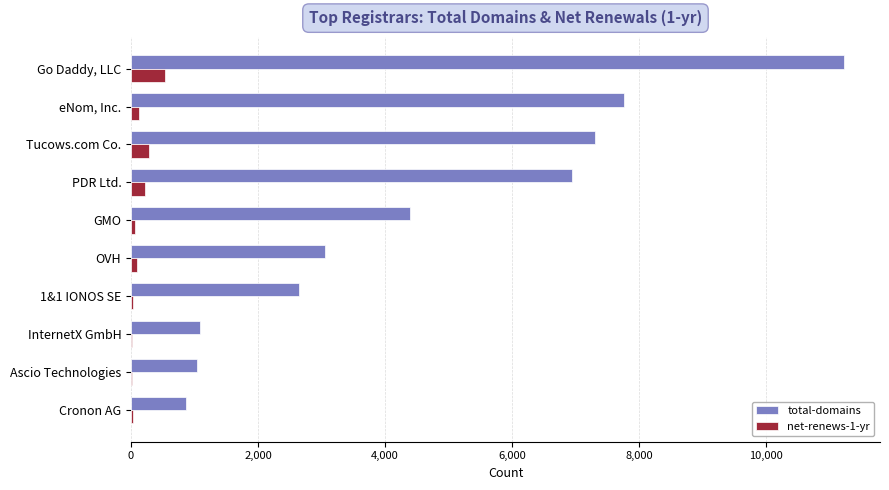

What is the sum of all total-domains values?

46345